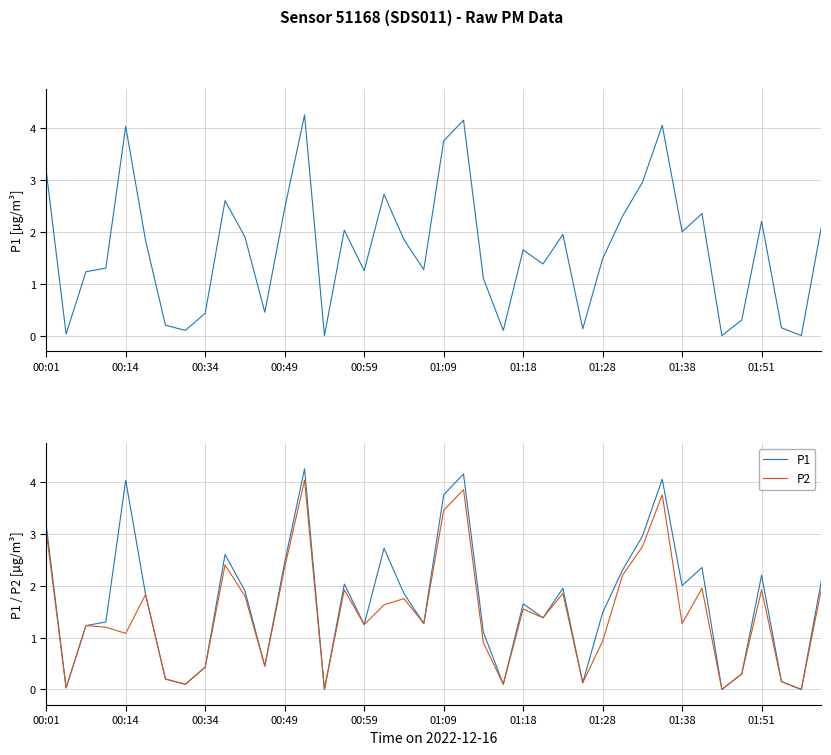

What are all the series names shown in the legend?

P1, P2